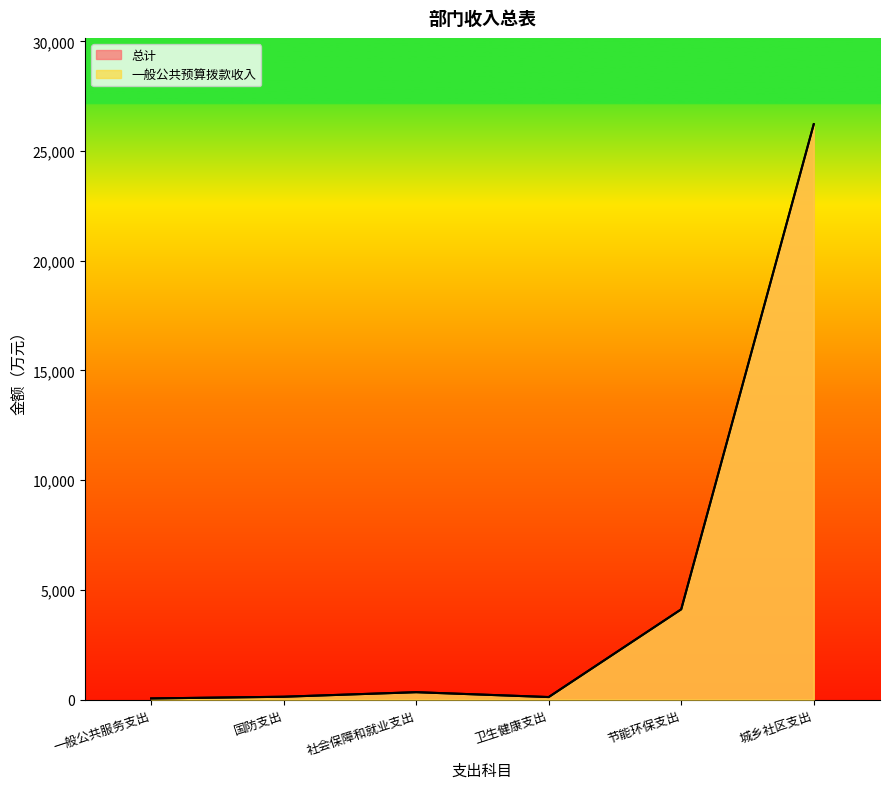

How many data points in 一般公共预算拨款收入 are less than 336?

3